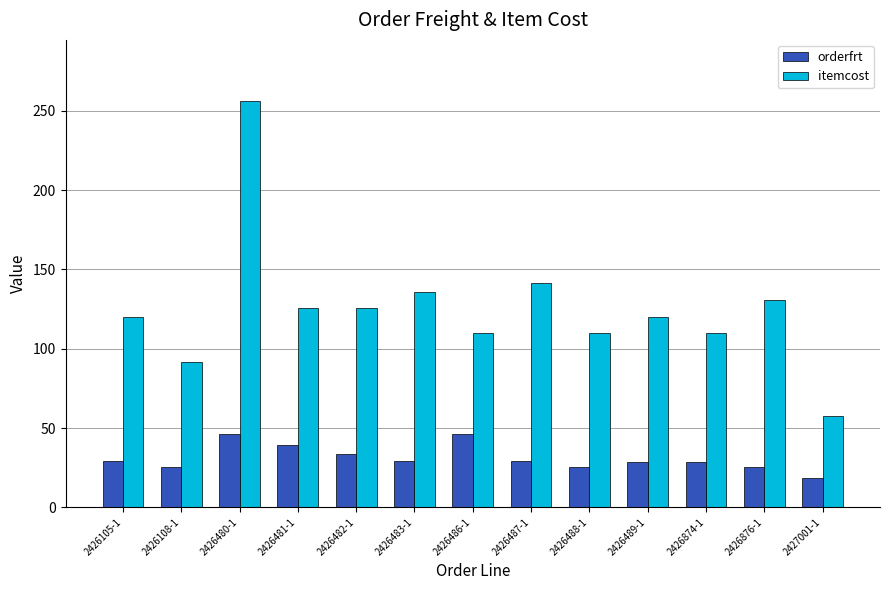

Which series has the largest total across all categories?

itemcost